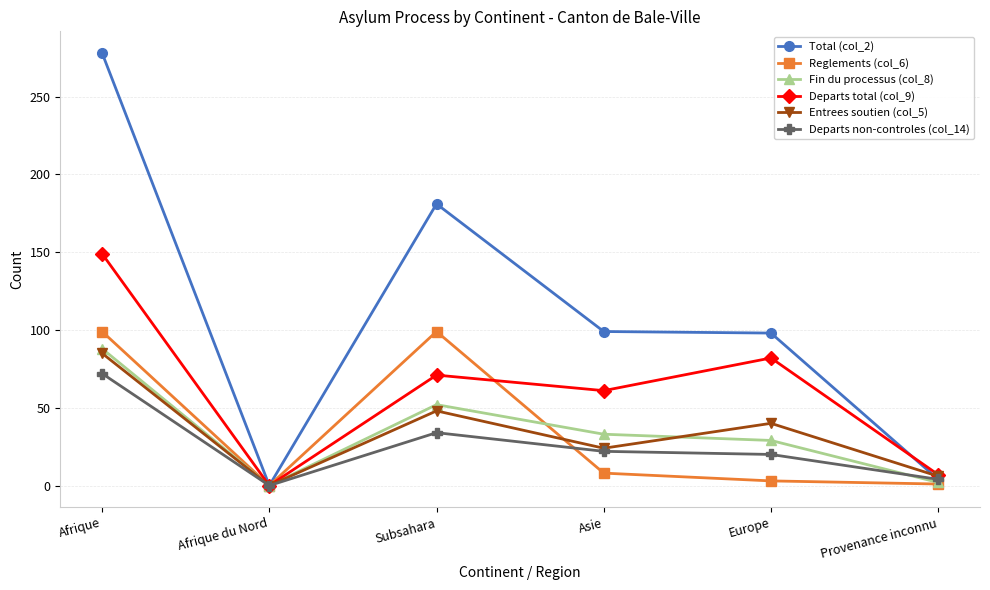

Between Afrique and Subsahara, which series saw the biggest shift?

Total (col_2)